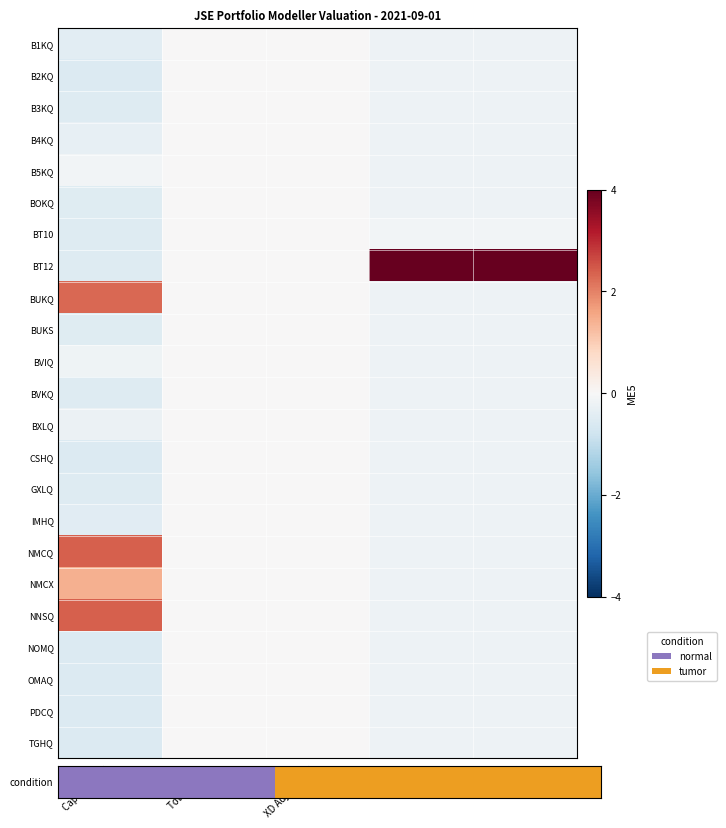

List the series in order of their peak value, highest first.

BT12, NNSQ, NMCQ, BUKQ, NMCX, B1KQ, B2KQ, B3KQ, B4KQ, B5KQ, BOKQ, BT10, BUKS, BVIQ, BVKQ, BXLQ, CSHQ, GXLQ, IMHQ, NOMQ, OMAQ, PDCQ, TGHQ